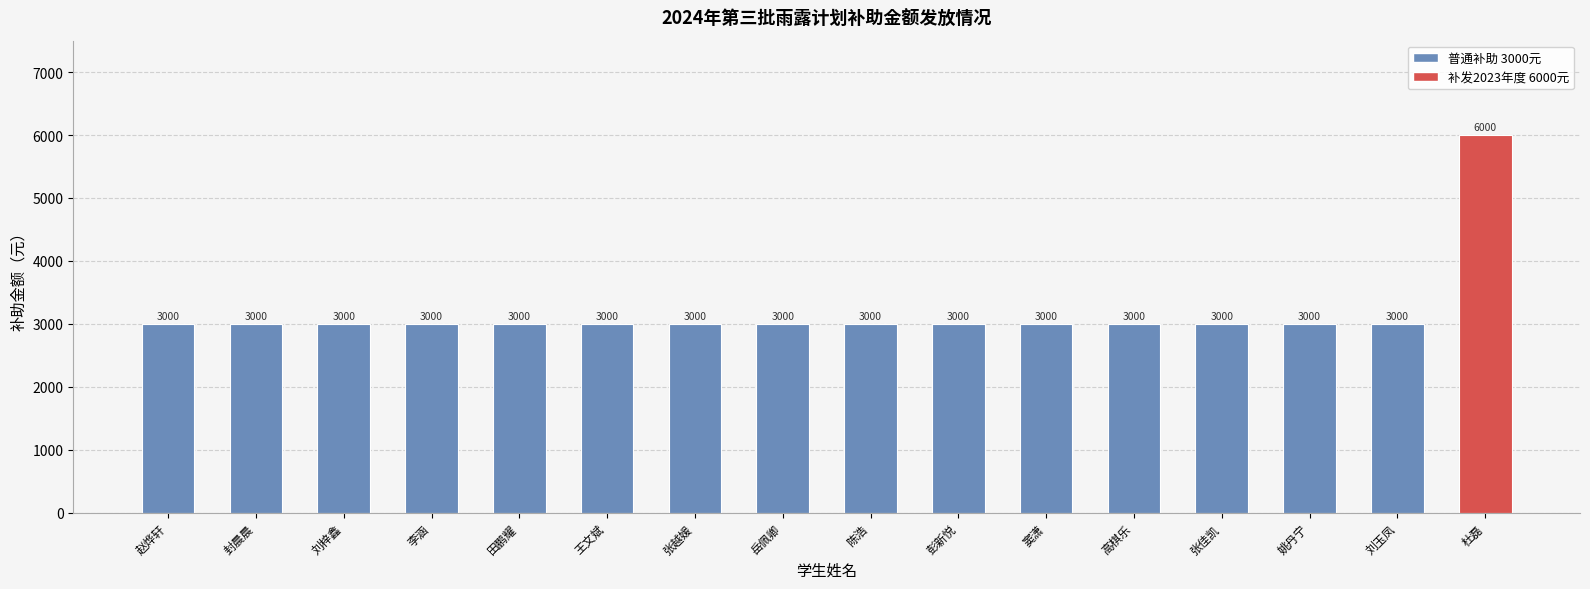

Reading left to right, list all the values displayed in this chart.

赵烨轩=3000	封晨晨=3000	刘梓鑫=3000	李涵=3000	田鹏耀=3000	王文斌=3000	张越媛=3000	岳佩卿=3000	陈浩=3000	彭新悦=3000	窦潇=3000	高棋乐=3000	张佳凯=3000	姚丹宁=3000	刘玉凤=3000	杜磊=6000